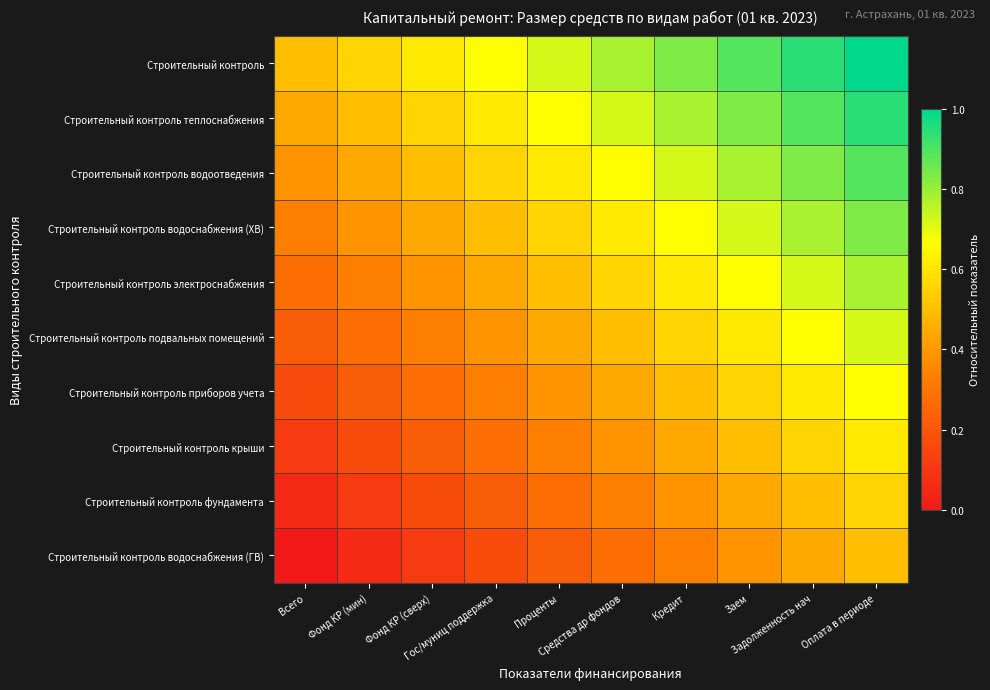

Which series has the largest total across all categories?

Строительный контроль